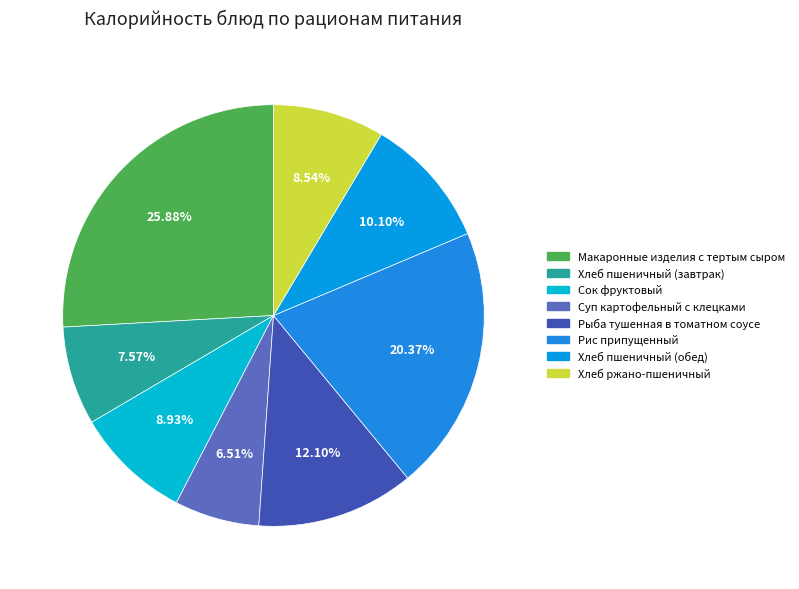

How many slices are in this pie chart?

8